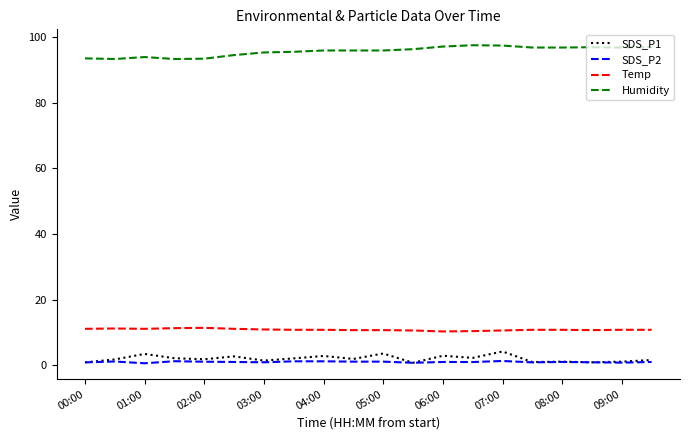

Which series has the largest total across all categories?

Humidity